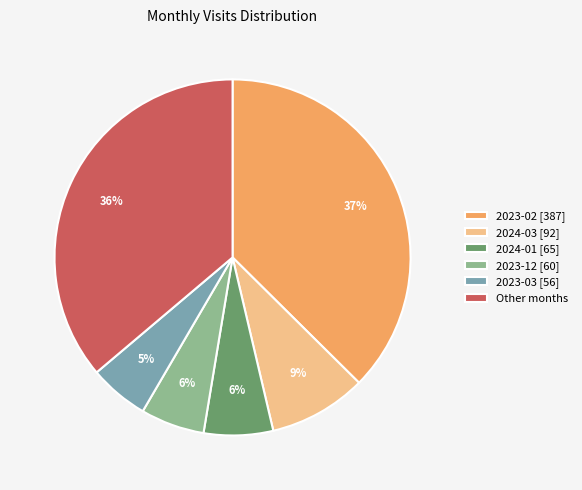

How many segments does this pie chart have?

6